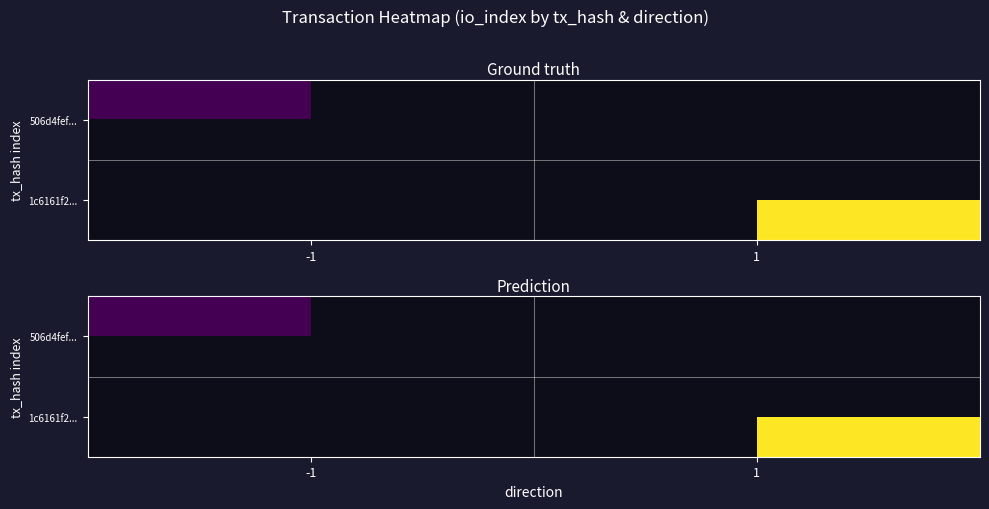

At how many categories does at least one series exceed 5?

1